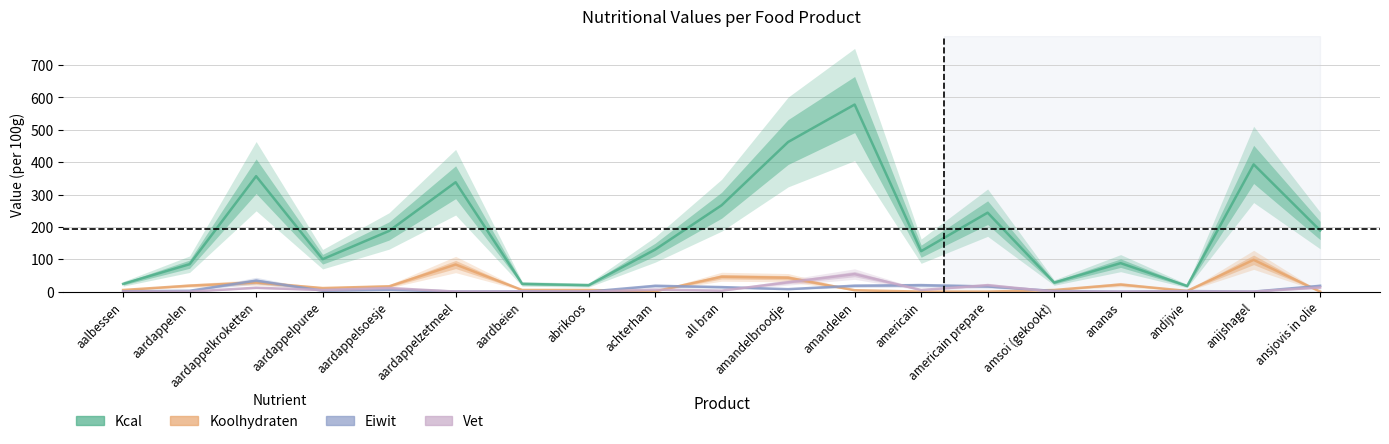

Reading right to left, list all the values displayed in this chart.

Kcal: ansjovis in olie=189.0	anijshagel=393.2	andijvie=17.4	ananas=88.0	amsoi (gekookt)=28.0	americain prepare=244.0	americain=125.0	amandelen=578.2	amandelbroodje=462.5	all bran=267.0	achterham=130.0	abrikoos=20.0	aardbeien=24.0	aardappelzetmeel=338.1	aardappelsoesje=187.6	aardappelpuree=100.2	aardappelkroketten=356.8	aardappelen=84.8	aalbessen=24.0
Koolhydraten: ansjovis in olie=0.0	anijshagel=98.2	andijvie=2.1	ananas=22.0	amsoi (gekookt)=5.0	americain prepare=0.0	americain=0.0	amandelen=4.3	amandelbroodje=43.0	all bran=46.0	achterham=1.0	abrikoos=5.0	aardbeien=5.0	aardappelzetmeel=83.8	aardappelsoesje=16.4	aardappelpuree=11.0	aardappelkroketten=28.2	aardappelen=18.6	aalbessen=5.0
Eiwit: ansjovis in olie=18.0	anijshagel=0.1	andijvie=1.8	ananas=0.0	amsoi (gekookt)=2.0	americain prepare=16.0	americain=20.0	amandelen=18.3	amandelbroodje=7.6	all bran=14.0	achterham=18.0	abrikoos=0.0	aardbeien=1.0	aardappelzetmeel=0.5	aardappelsoesje=5.3	aardappelpuree=2.8	aardappelkroketten=34.0	aardappelen=2.6	aalbessen=1.0
Vet: ansjovis in olie=13.0	anijshagel=0.0	andijvie=0.2	ananas=0.0	amsoi (gekookt)=0.0	americain prepare=20.0	americain=5.0	amandelen=54.2	amandelbroodje=28.9	all bran=3.0	achterham=6.0	abrikoos=0.0	aardbeien=0.0	aardappelzetmeel=0.1	aardappelsoesje=11.2	aardappelpuree=5.0	aardappelkroketten=12.0	aardappelen=0.0	aalbessen=0.0